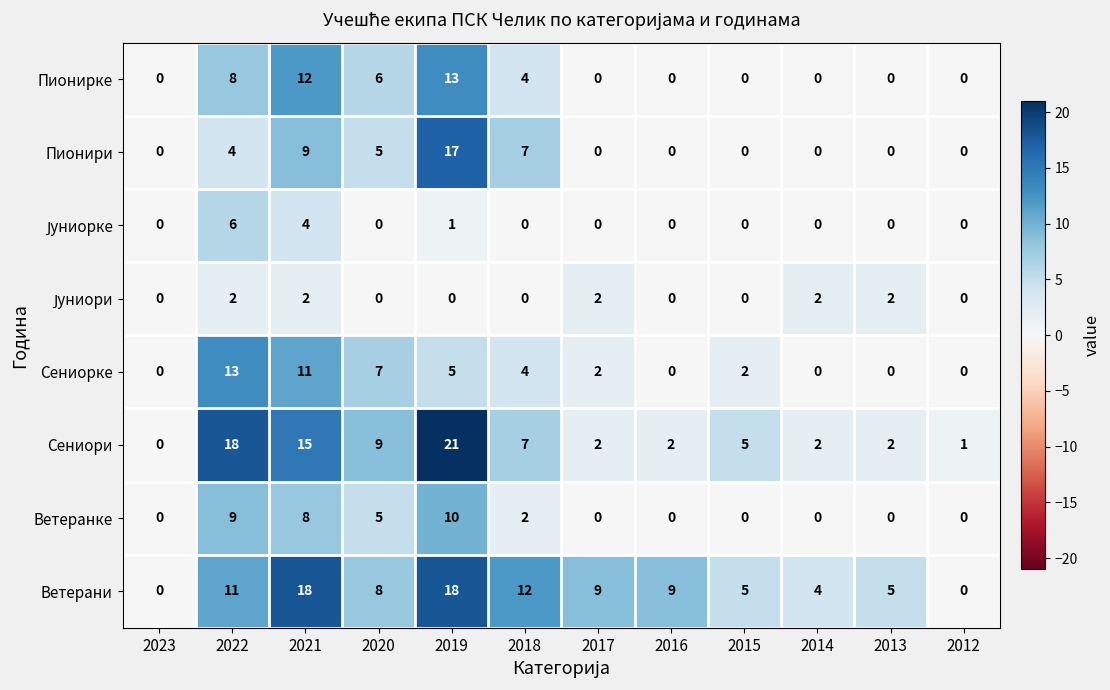

Which series changed the most between 2023 and 2017?

Ветерани